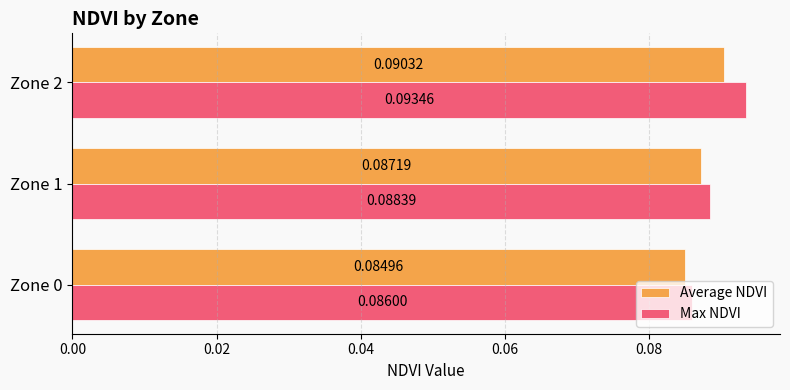

List the series in order of their peak value, lowest first.

Average NDVI, Max NDVI